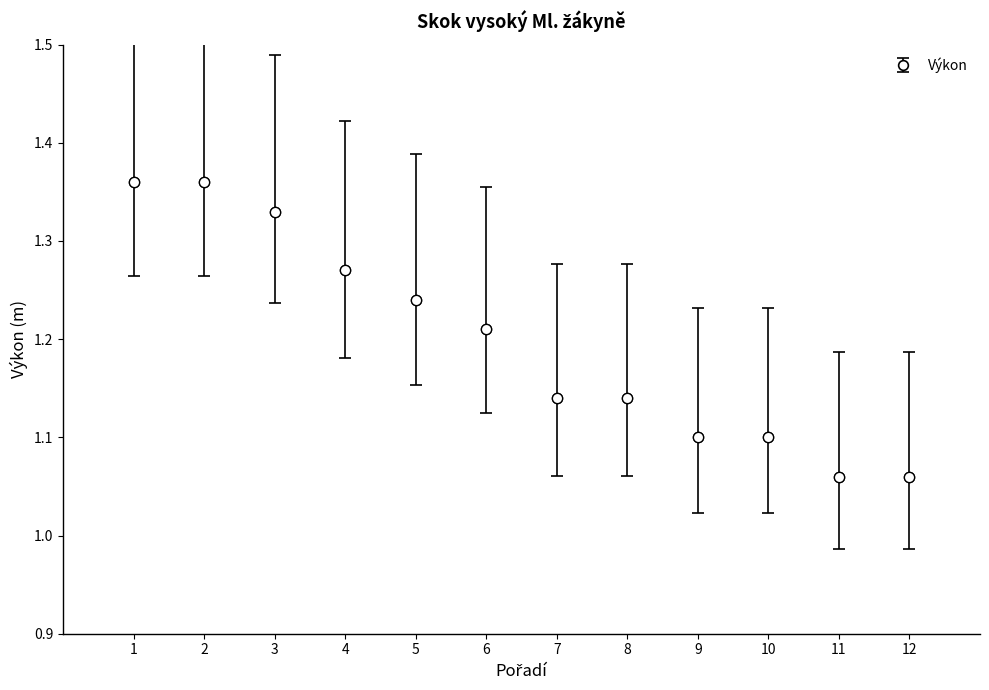

What is the change in value from 1 to 9?

-0.3